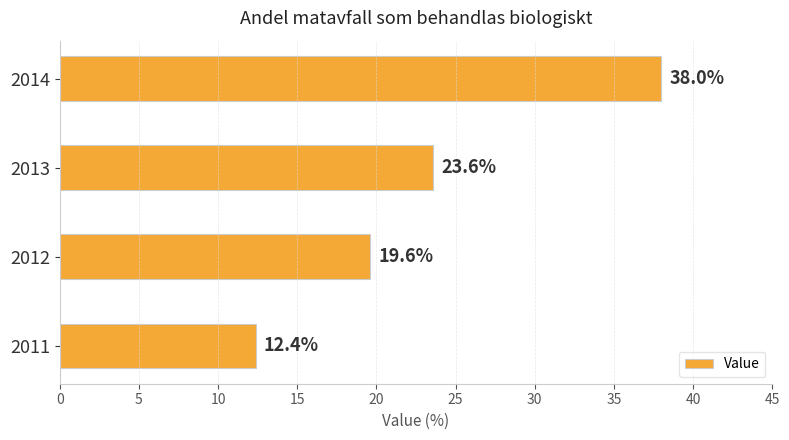

The value at 2011 is 12.4. True or false?

True